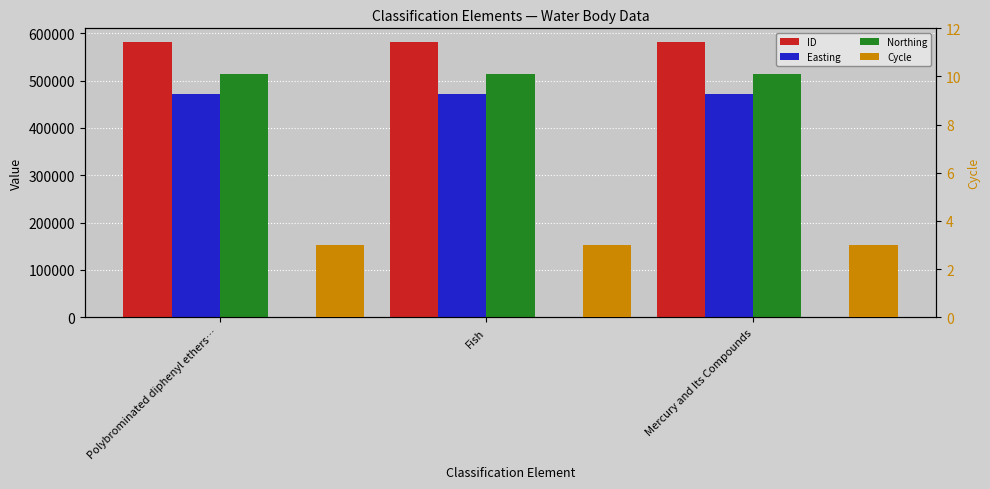

Reading left to right, transcribe all the data shown in this chart.

ID: Polybrominated diphenyl ethers…=581532	Fish=581531	Mercury and Its Compounds=581530
Easting: Polybrominated diphenyl ethers…=471959	Fish=471959	Mercury and Its Compounds=471959
Northing: Polybrominated diphenyl ethers…=514905	Fish=514905	Mercury and Its Compounds=514905
Cycle: Polybrominated diphenyl ethers…=3	Fish=3	Mercury and Its Compounds=3